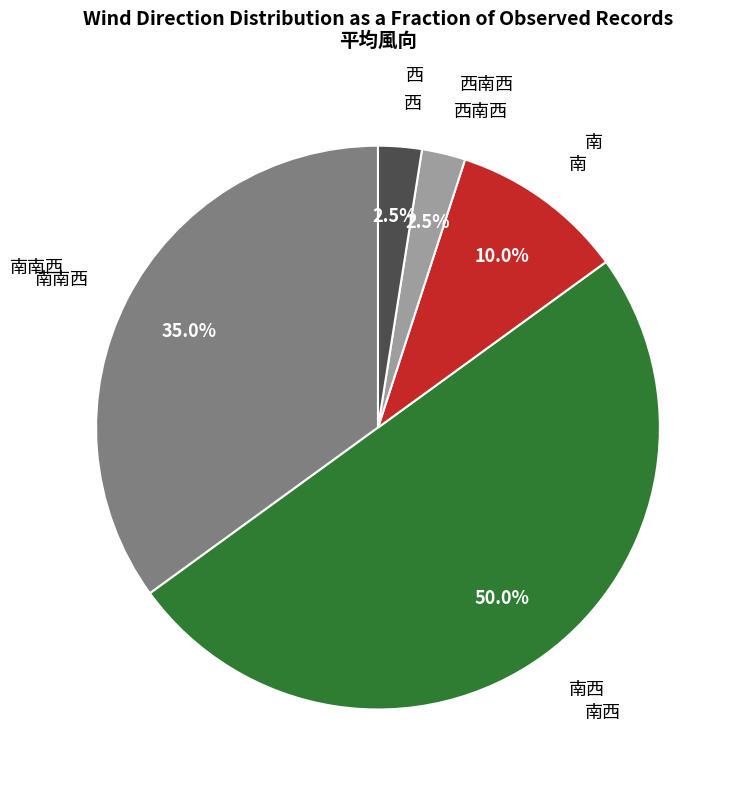

How much of the chart is everything except 南?

90.0%